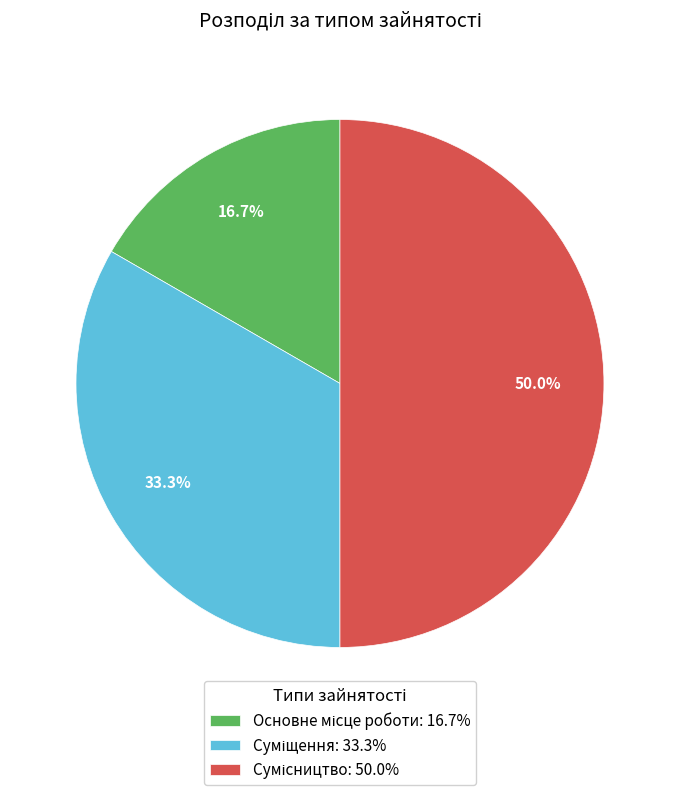

The Суміщення slice represents 20% of the pie. True or false?

False